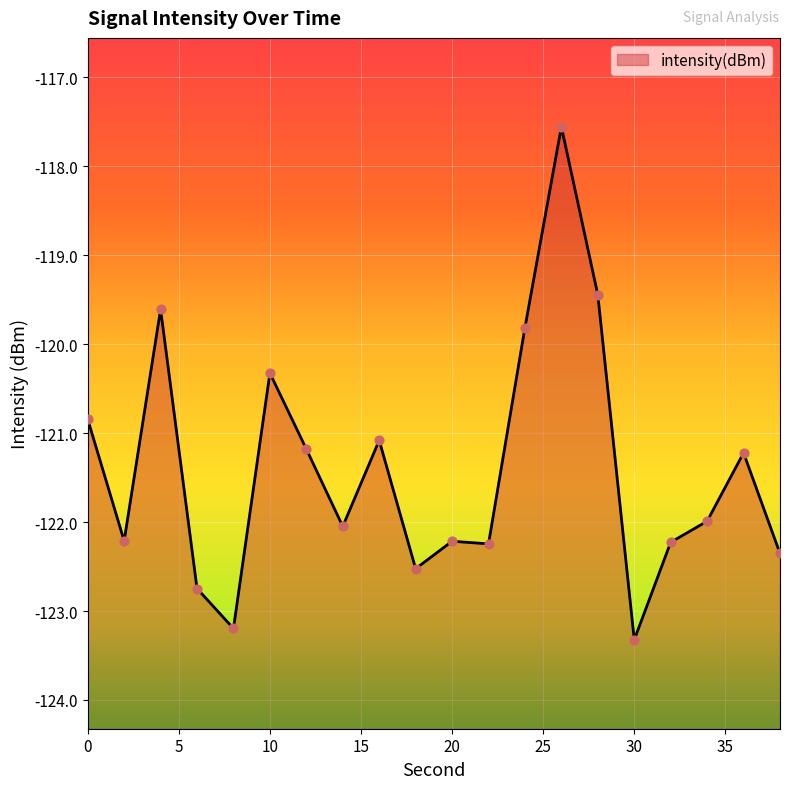

What is the change in value from 12 to 16?

+0.1